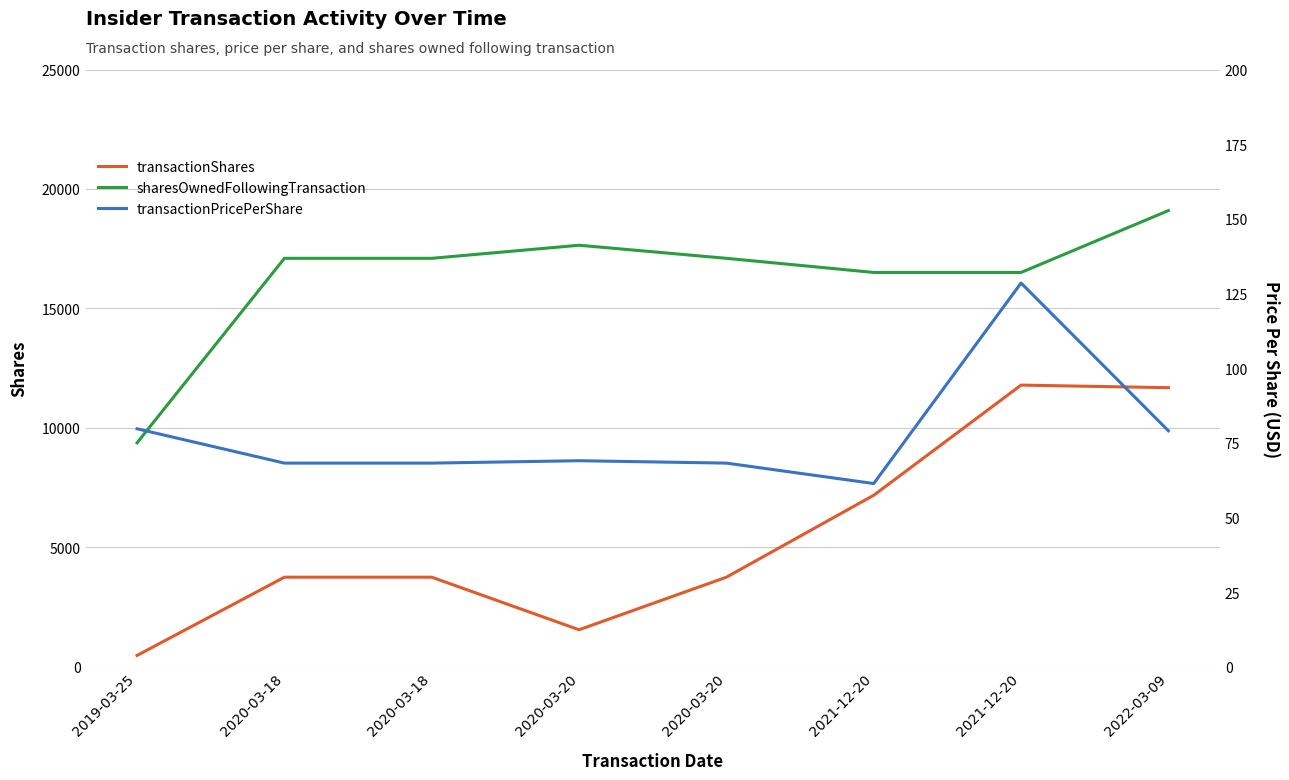

True or false: transactionShares and sharesOwnedFollowingTransaction cross at least once.

False